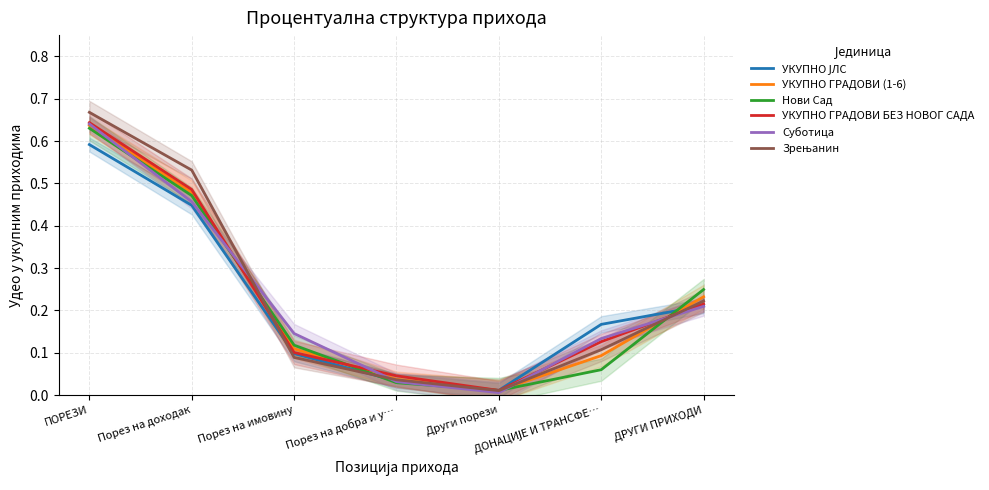

What is the value of the Зрењанин point at the 2nd from the left?

0.5